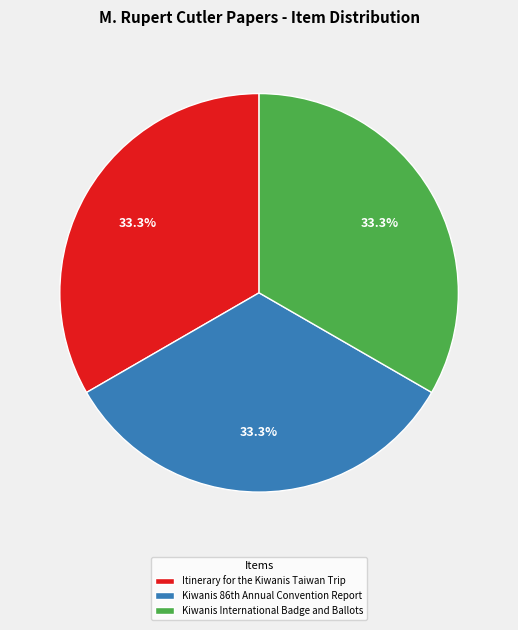

Does Itinerary for the Kiwanis Taiwan Trip account for over 50% of the chart?

No